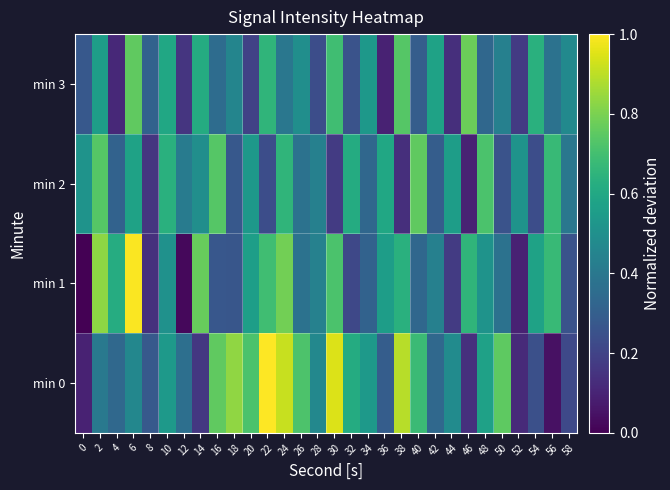

Reading left to right, list all the values displayed in this chart.

min 0: 0=0.1	2=0.4	4=0.3	6=0.5	8=0.3	10=0.5	12=0.4	14=0.2	16=0.8	18=0.8	20=0.7	22=1.0	24=0.9	26=0.7	28=0.5	30=0.9	32=0.6	34=0.5	36=0.3	38=0.9	40=0.7	42=0.3	44=0.5	46=0.1	48=0.6	50=0.8	52=0.1	54=0.2	56=0.0	58=0.2
min 1: 0=0.0	2=0.8	4=0.6	6=1.0	8=0.1	10=0.5	12=0.0	14=0.8	16=0.3	18=0.3	20=0.6	22=0.7	24=0.8	26=0.4	28=0.4	30=0.7	32=0.2	34=0.3	36=0.6	38=0.6	40=0.3	42=0.4	44=0.2	46=0.7	48=0.5	50=0.4	52=0.1	54=0.6	56=0.7	58=0.3
min 2: 0=0.5	2=0.7	4=0.3	6=0.6	8=0.2	10=0.6	12=0.4	14=0.5	16=0.7	18=0.3	20=0.5	22=0.2	24=0.7	26=0.4	28=0.4	30=0.2	32=0.6	34=0.3	36=0.6	38=0.1	40=0.8	42=0.3	44=0.6	46=0.1	48=0.7	50=0.3	52=0.5	54=0.2	56=0.7	58=0.4
min 3: 0=0.3	2=0.6	4=0.1	6=0.8	8=0.3	10=0.6	12=0.2	14=0.6	16=0.4	18=0.5	20=0.2	22=0.7	24=0.4	26=0.5	28=0.2	30=0.7	32=0.3	34=0.5	36=0.1	38=0.7	40=0.3	42=0.6	44=0.1	46=0.8	48=0.3	50=0.4	52=0.2	54=0.6	56=0.4	58=0.5